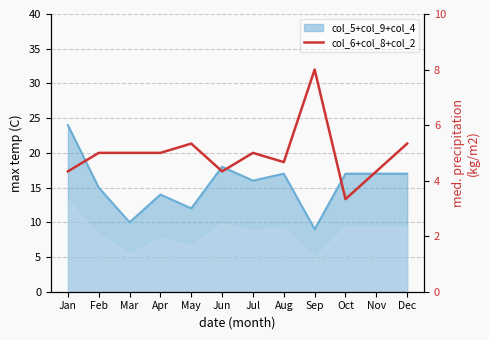

How many categories are shown in the chart?

12